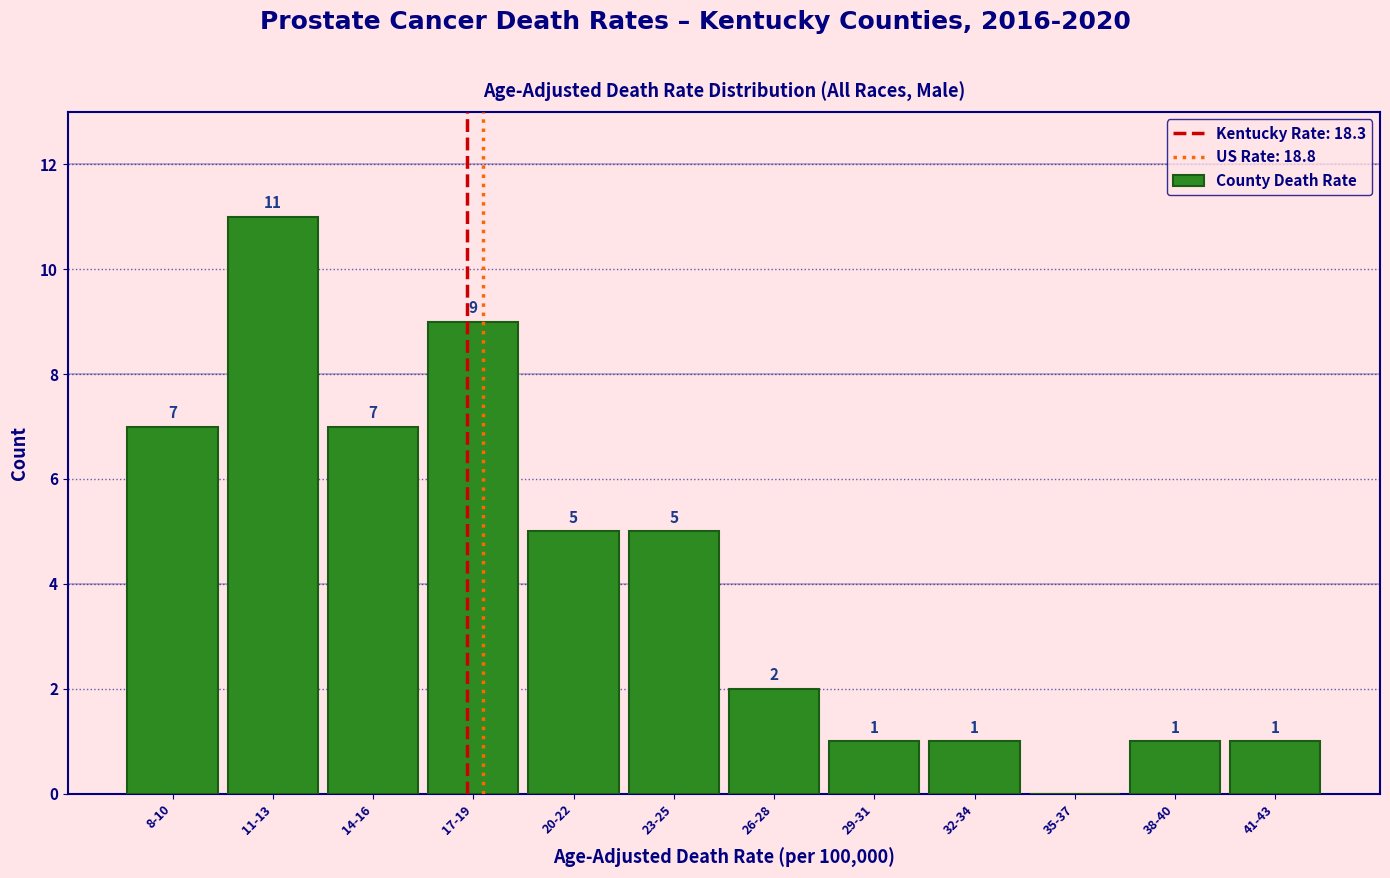

Reading left to right, extract all data points from this chart.

8-10=7	11-13=11	14-16=7	17-19=9	20-22=5	23-25=5	26-28=2	29-31=1	32-34=1	35-37=0	38-40=1	41-43=1